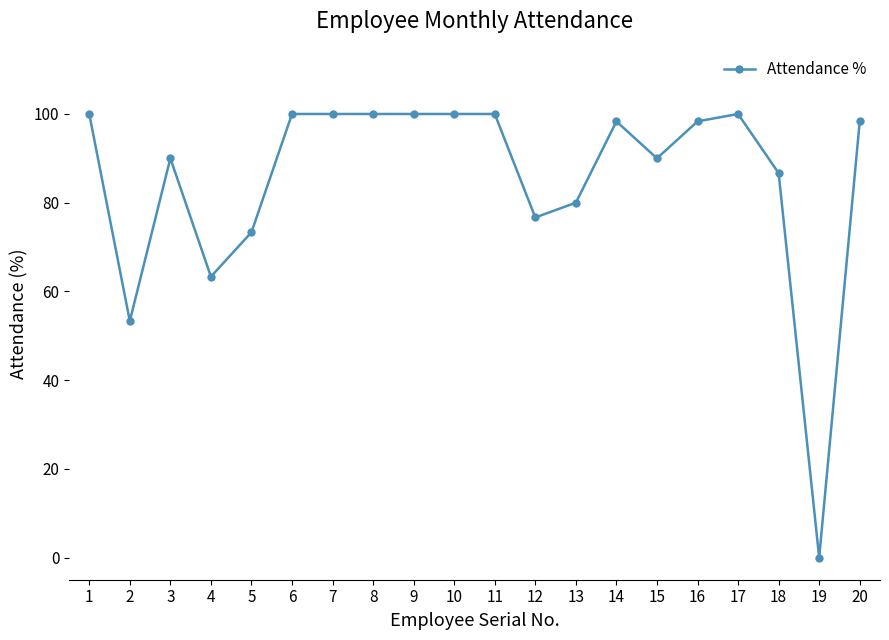

Which label corresponds to the smallest value in the chart?

19